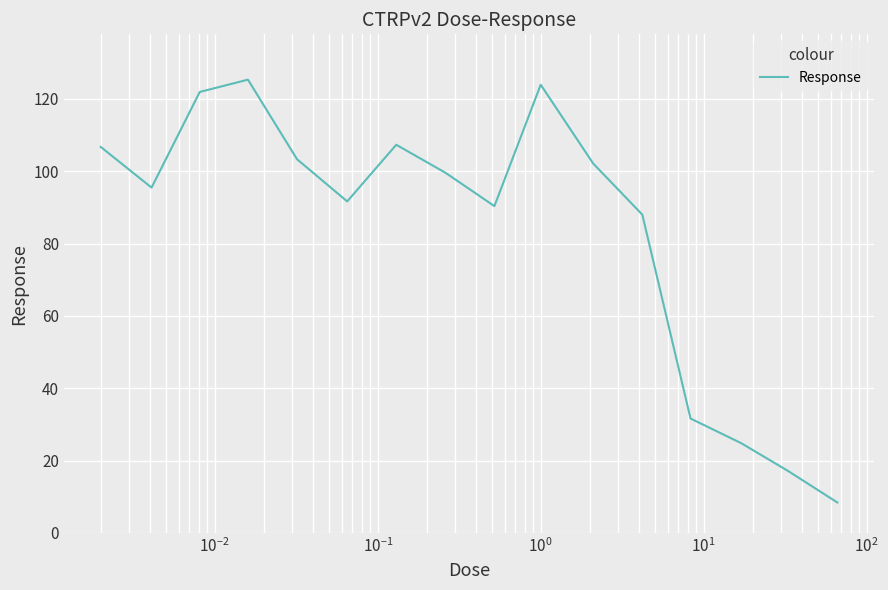

What is the smallest value displayed?

8.4